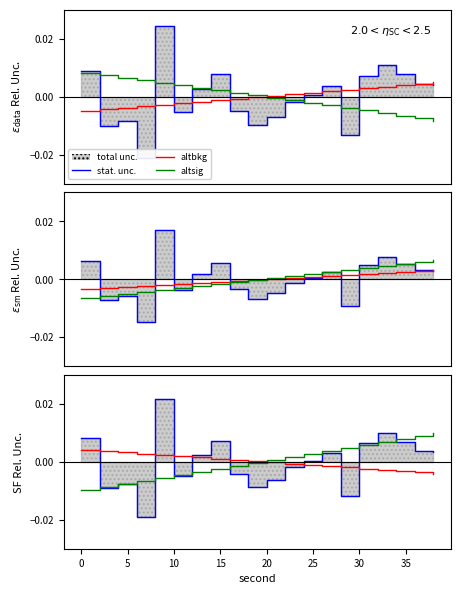

True or false: stat. unc. and altbkg cross at least once.

True